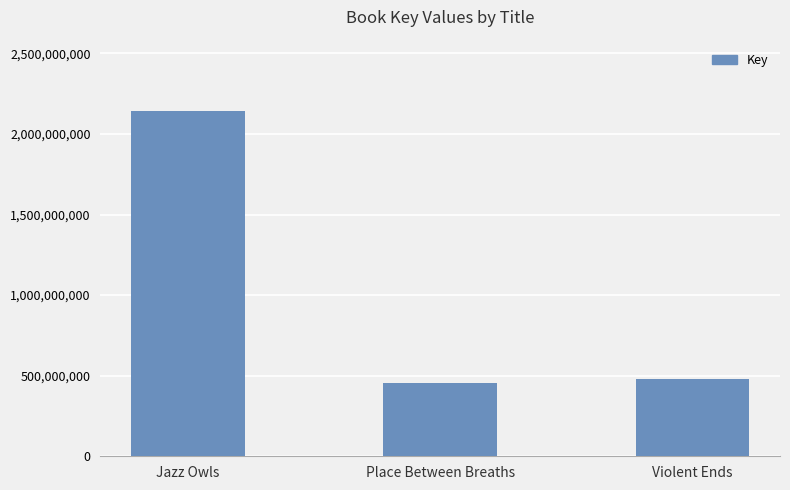

Rank the categories by value from highest to lowest.

Jazz Owls, Violent Ends, Place Between Breaths